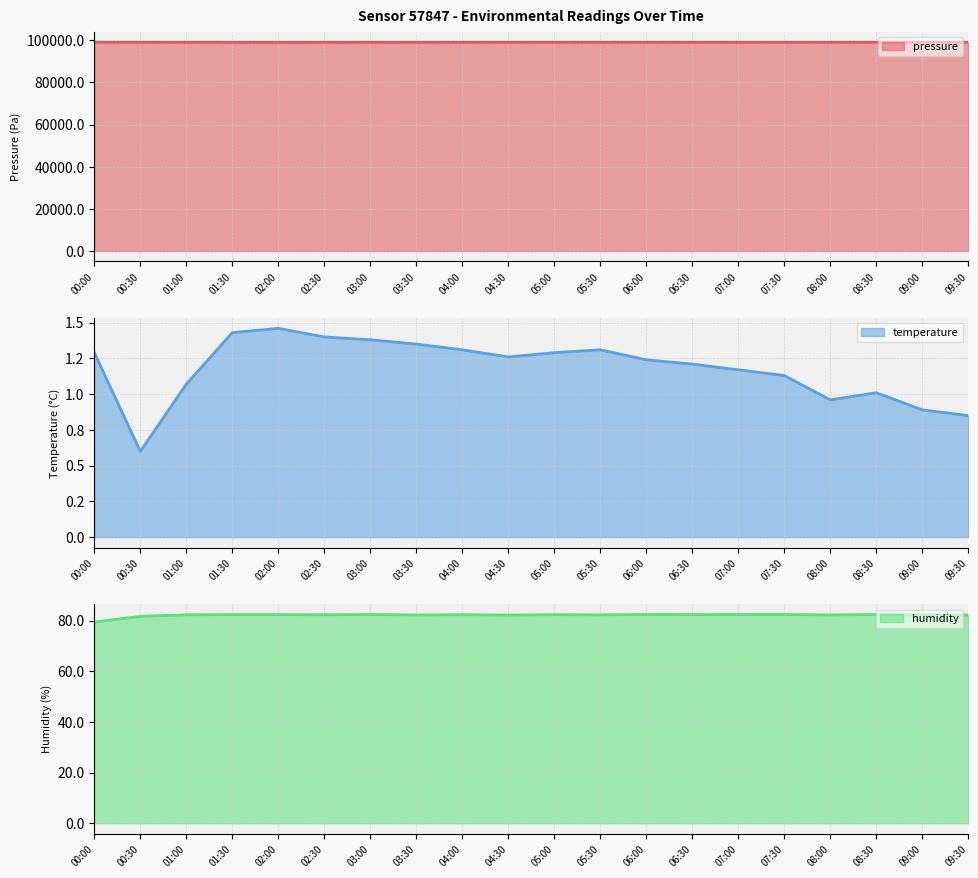

How many interior local peaks does the pressure series have?

3